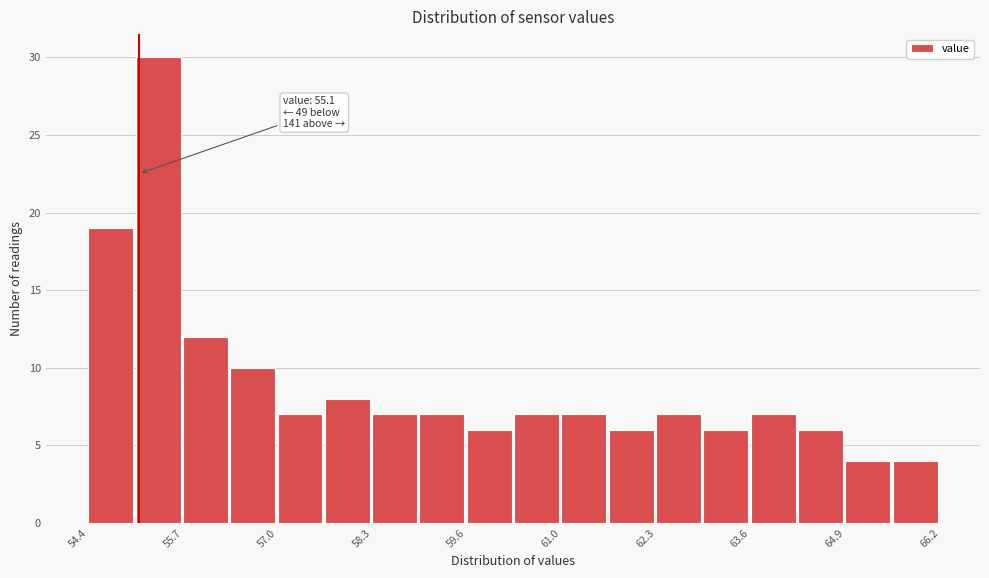

Read against the x-axis, roughly where is the centre of the tallest bar?

55.4